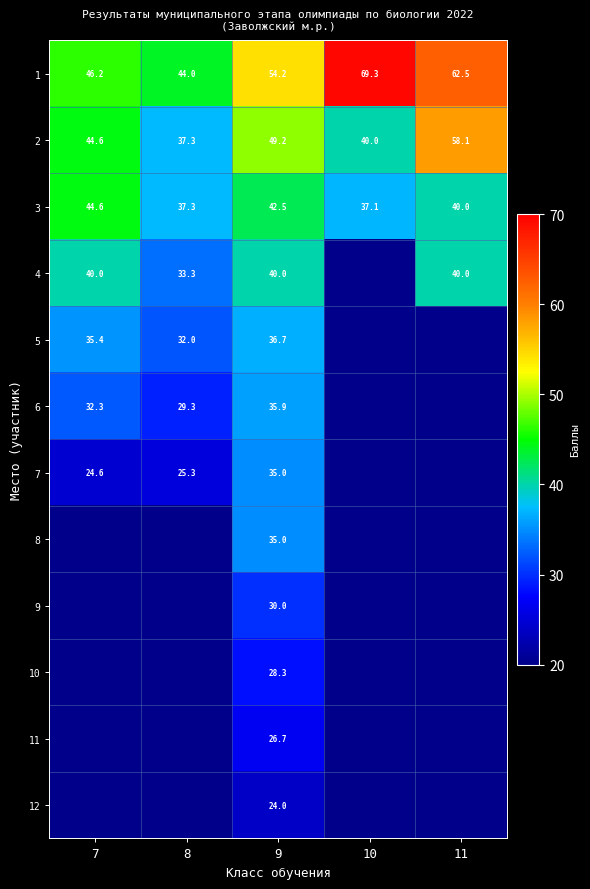

What is the highest value of the 1 series?

69.3